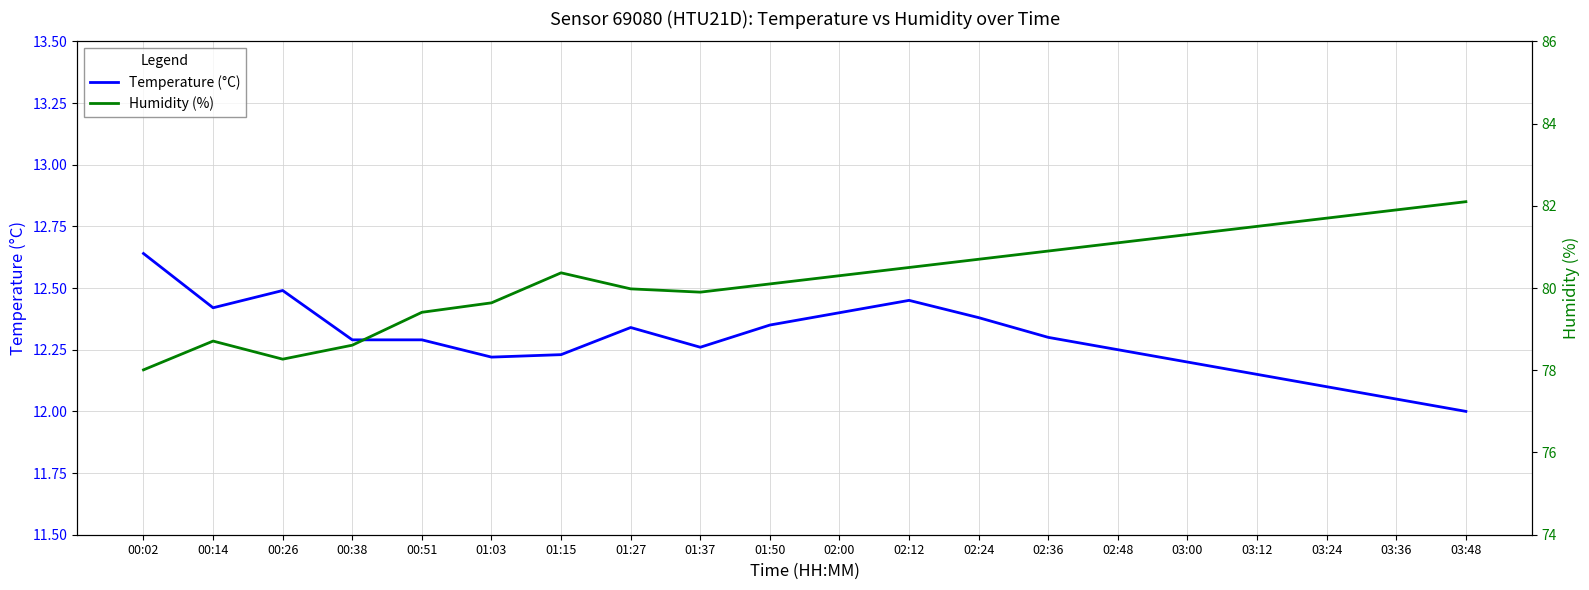

Where is the first local maximum for Humidity (%)?

00:14